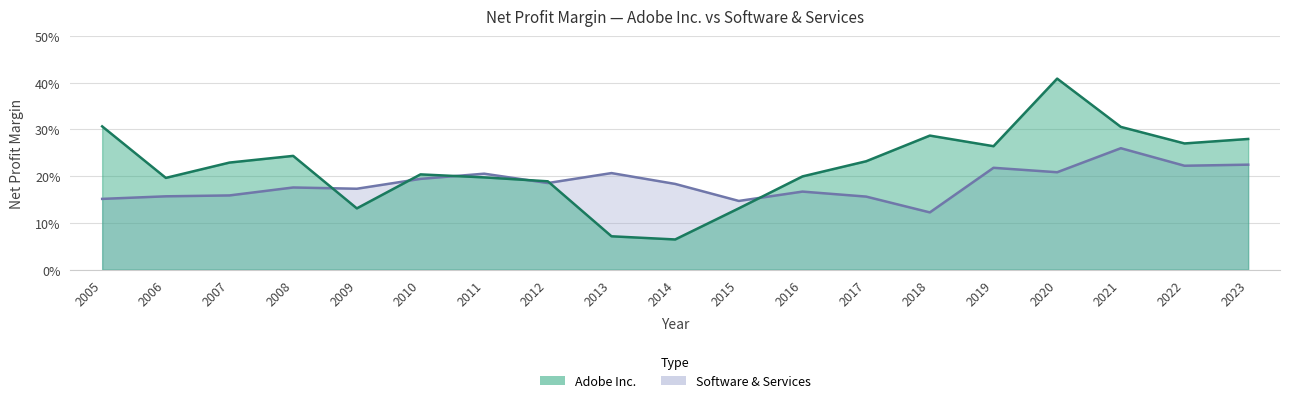

Which category has the highest value in the Adobe Inc. series?

2020